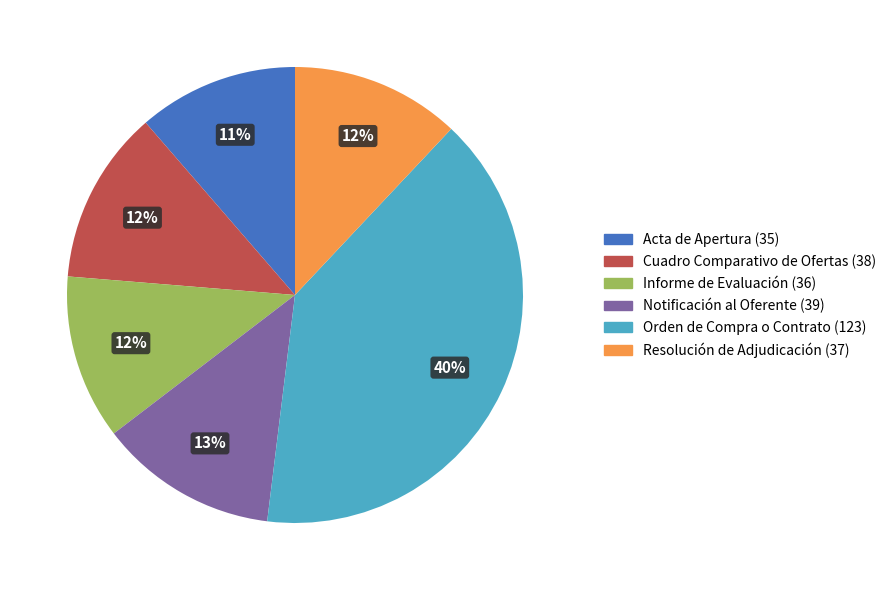

Do Orden de Compra o Contrato and Informe de Evaluación together represent more than half of the pie?

Yes